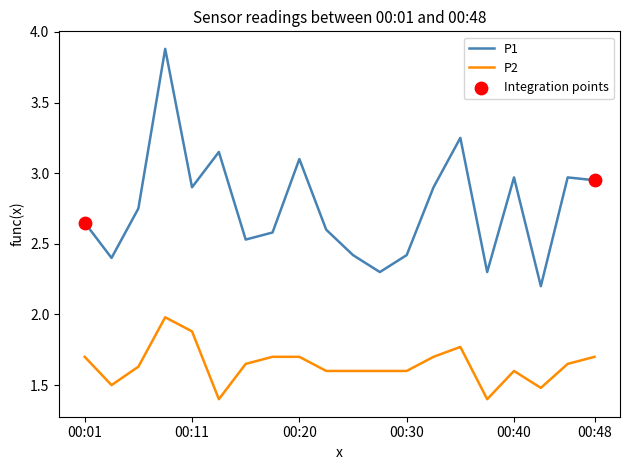

What is the difference between the maximum and minimum values in the P2 series?

0.6